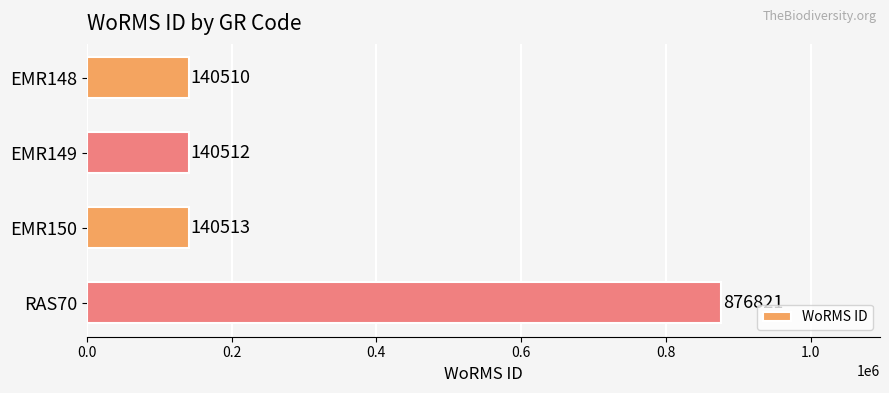

What position from the top is EMR150?

3